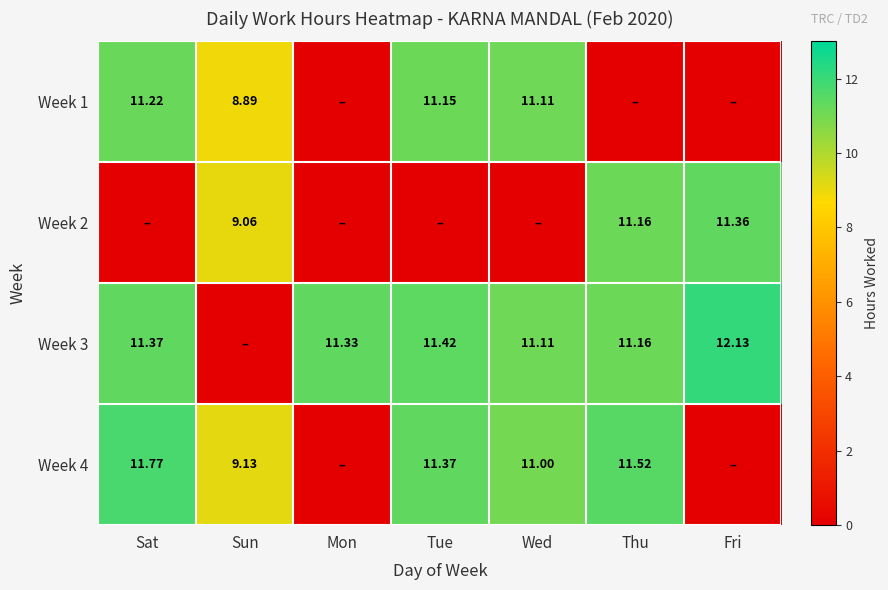

Is the value of Week 4 at Sun greater than the value of Week 1 at Sat?

No